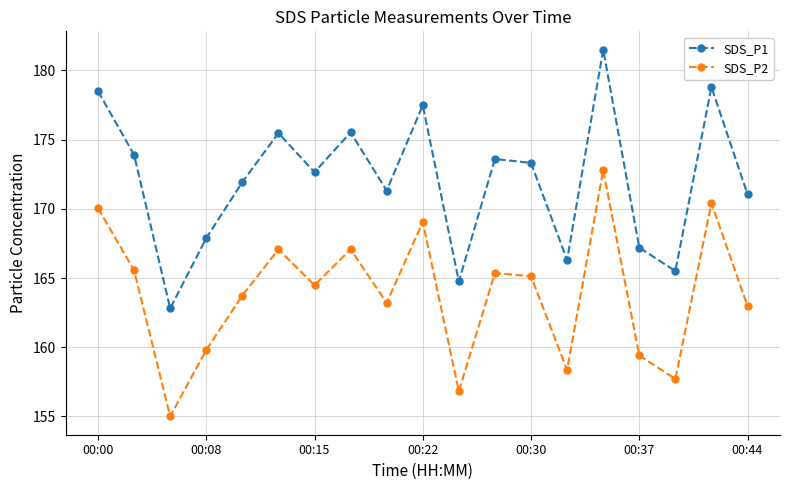

At how many categories does at least one series exceed 177?

4